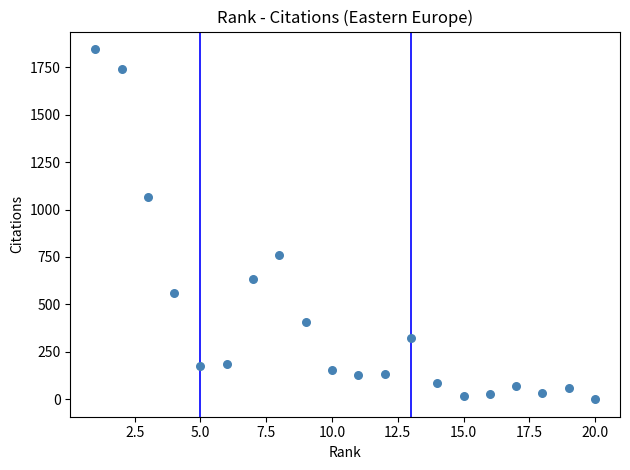

What Y value in the scatter plot is closest to 923?

1065